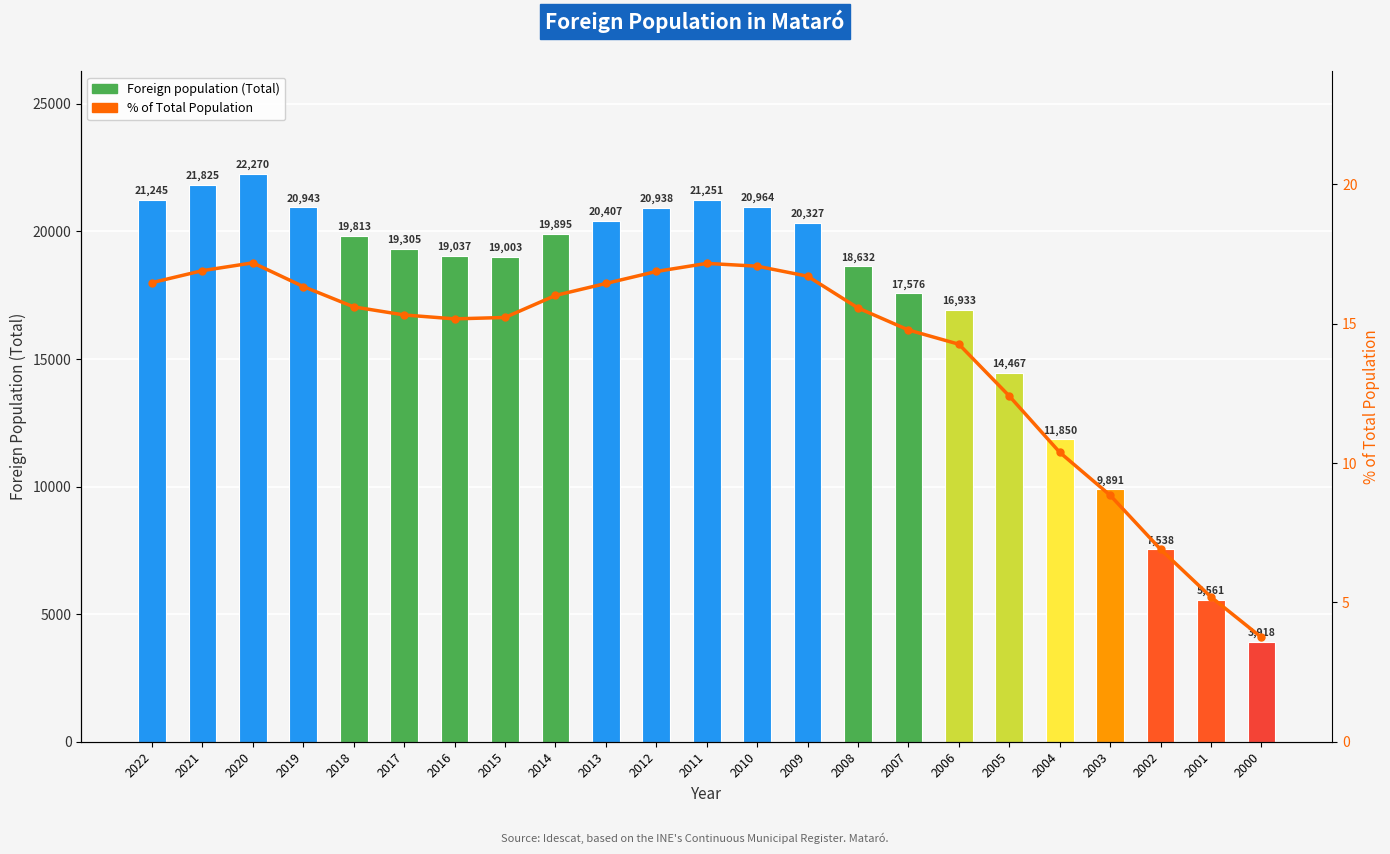

How many series are shown in this chart?

2